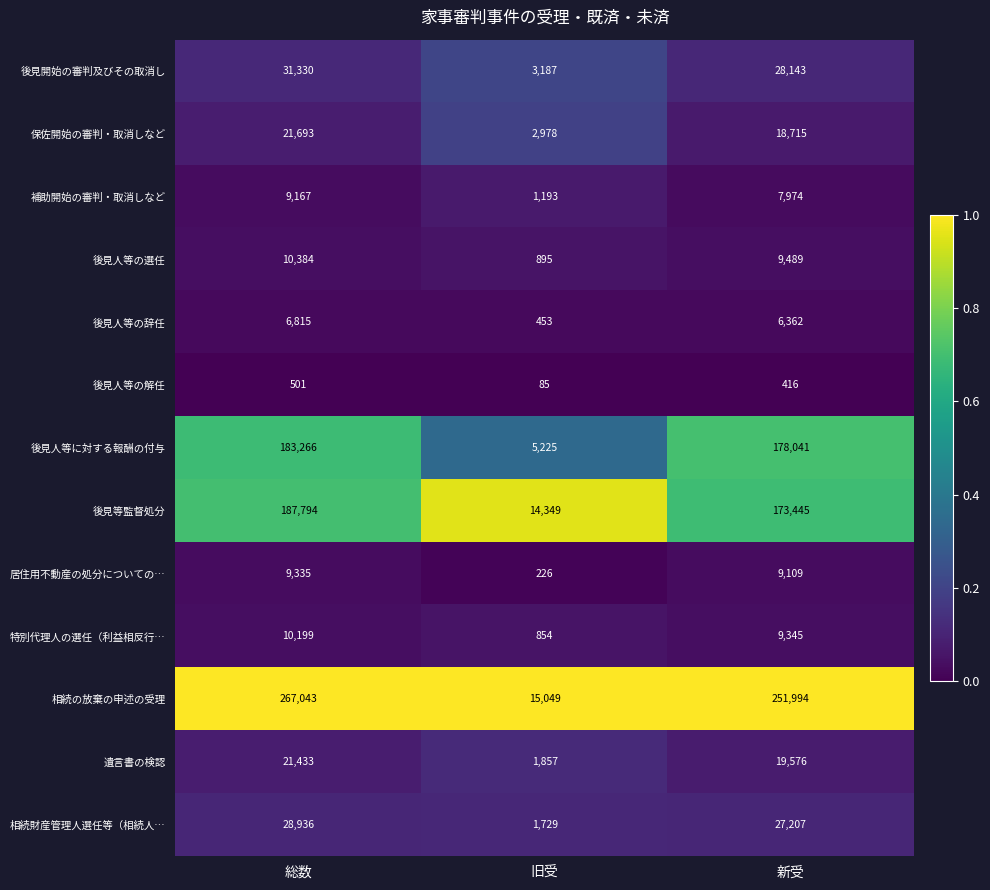

Which label corresponds to the smallest value in the chart?

旧受